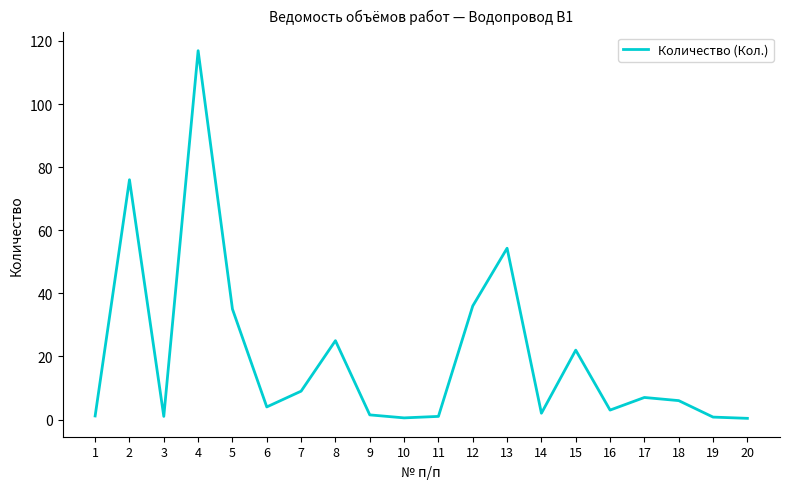

Does the chart have visible grid lines?

No